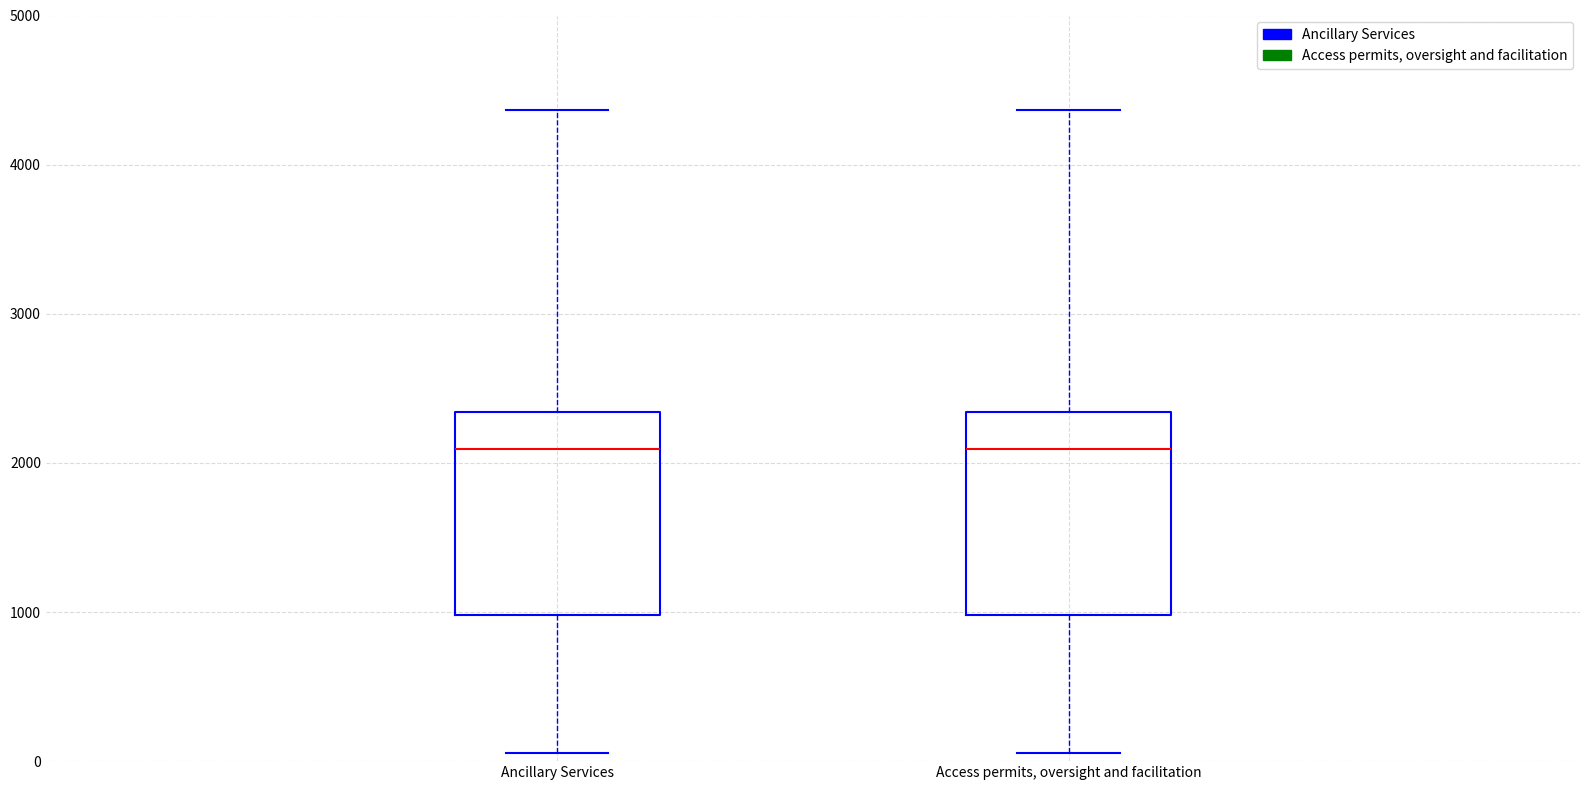

Reading left to right, transcribe this box plot: for each box, give where its median line is, the range the box spans, and where its two whiskers end, as read against the y-axis. The values are not printed on the chart, so give them approximately, as read against the axis.

Ancillary Services: median 2100, box 1000 to 2300, whiskers 100 to 4400
Access permits, oversight and facilitation: median 2100, box 1000 to 2300, whiskers 100 to 4400